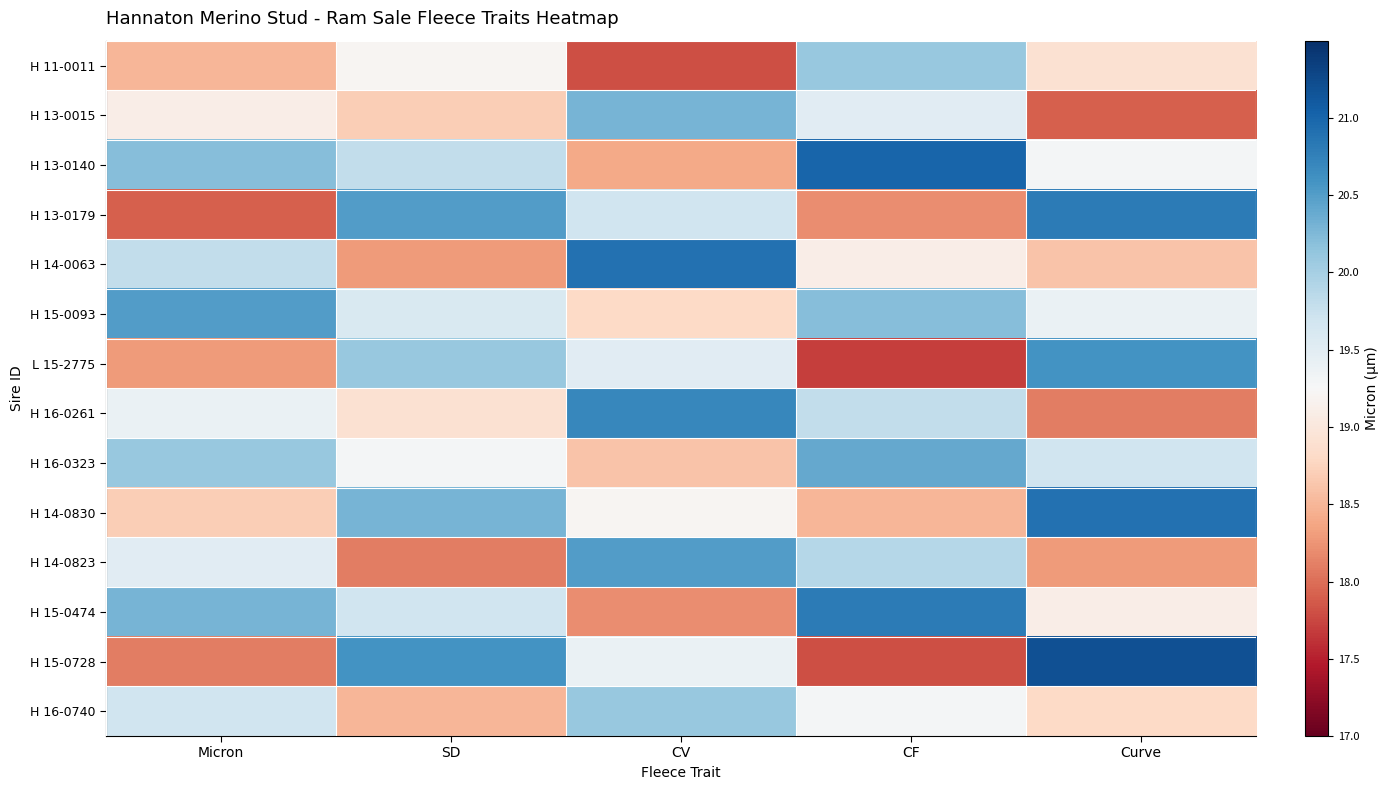

What is the difference between the highest and lowest values at Curve?

3.3